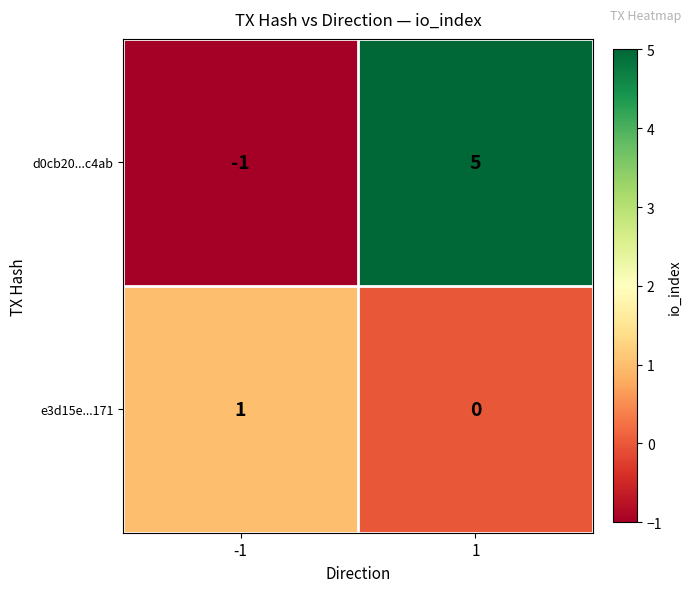

What is the difference between the maximum and minimum values in the d0cb20...c4ab series?

6